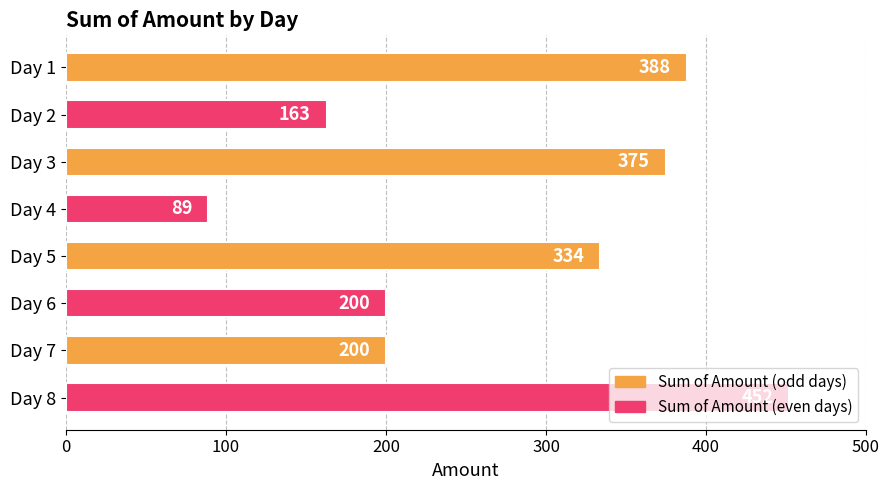

What is the value of the 3rd bar from the top?

375